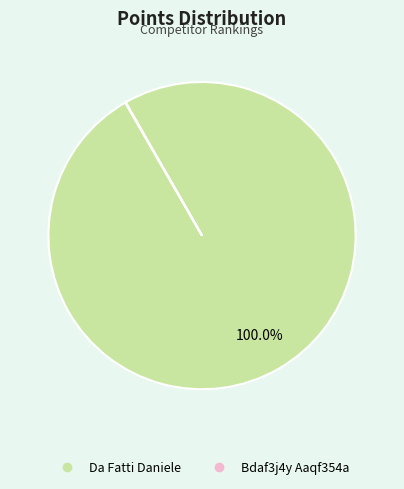

Does Da Fatti Daniele account for over 50% of the chart?

Yes